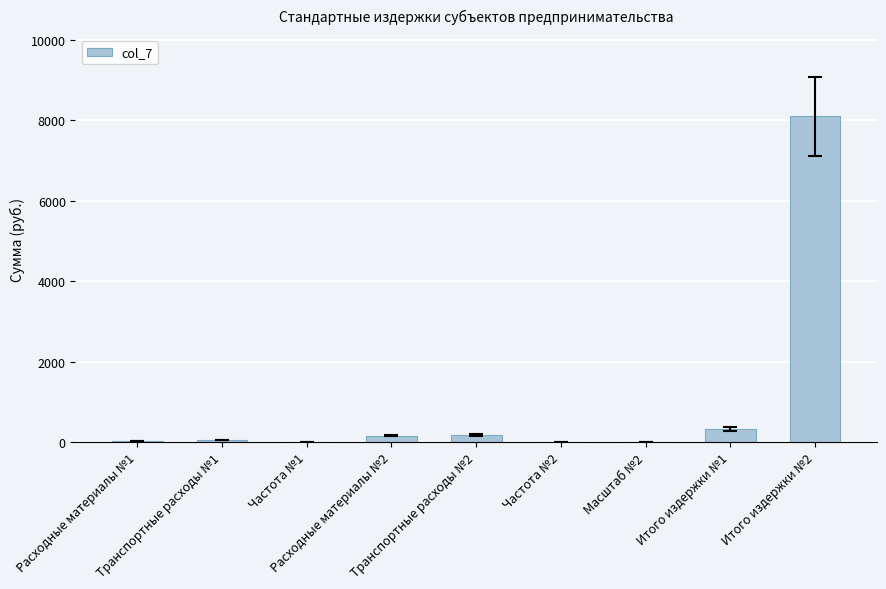

What is the greatest value displayed?

8090.6